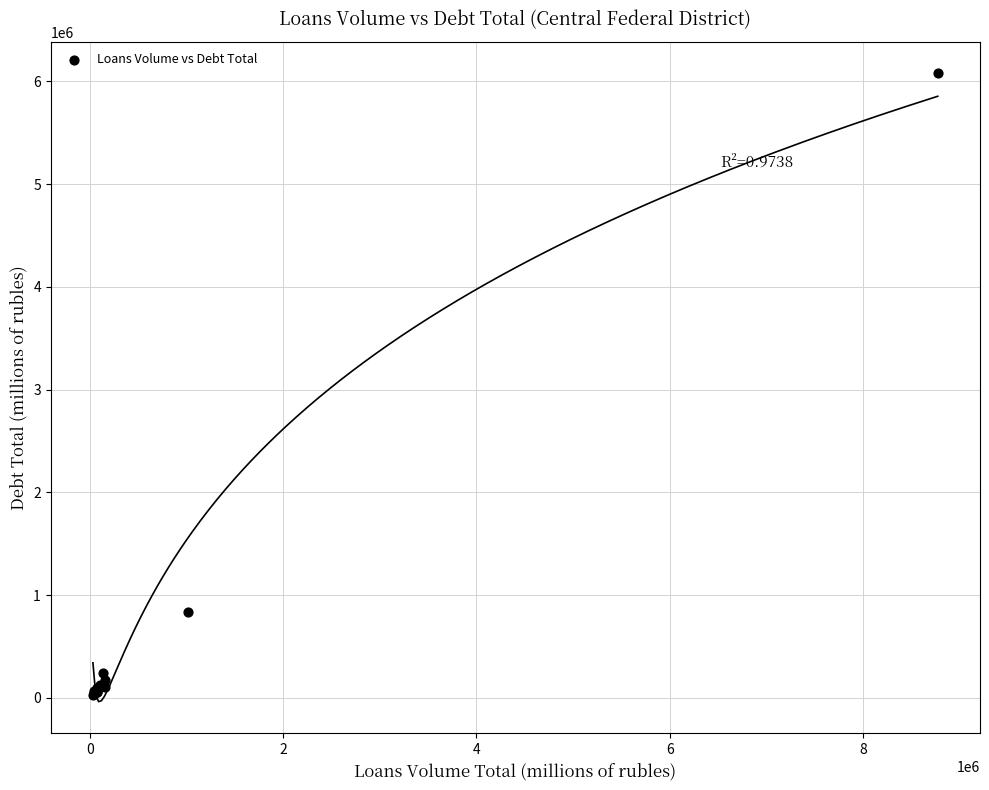

What Y value in the scatter plot is closest to 3053001?

829996